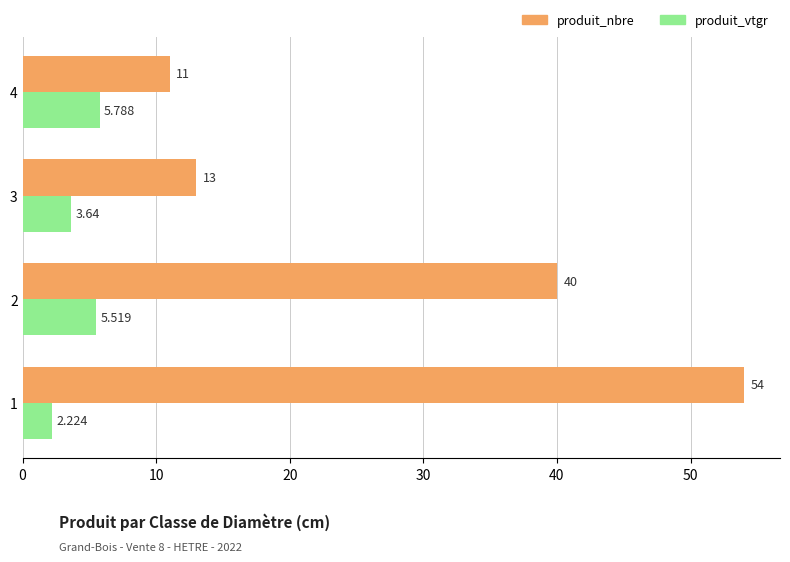

What is the highest value of the produit_vtgr series?

5.8